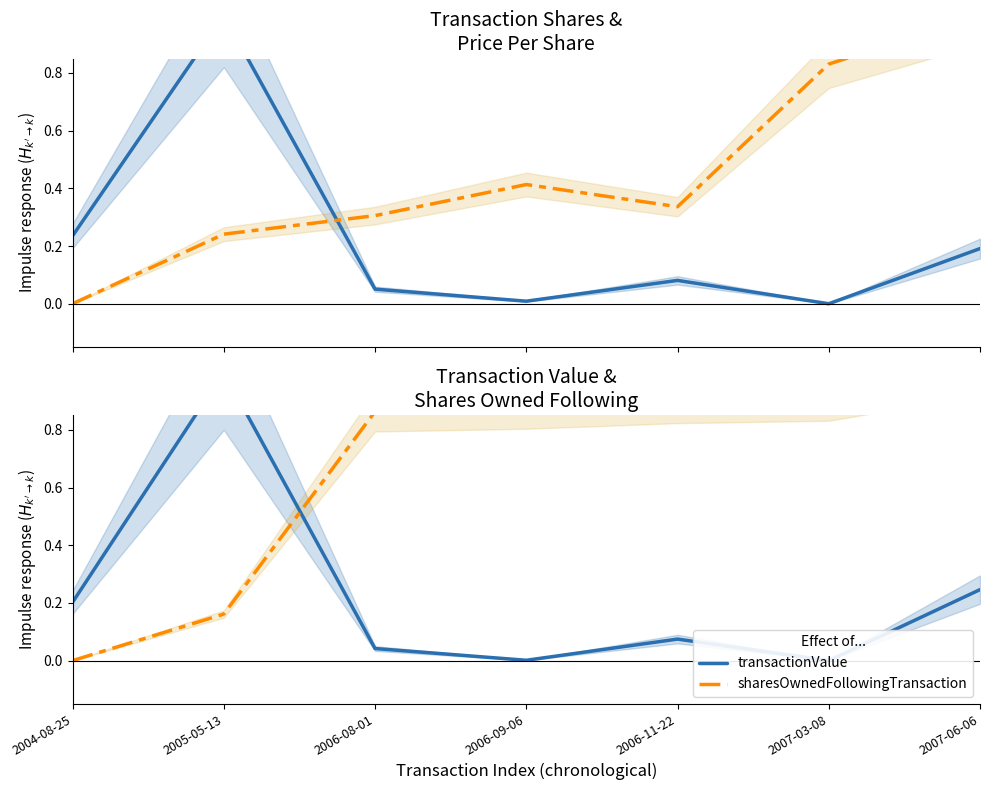

True or false: transactionPricePerShare has more than 0 points higher than both neighbors.

True